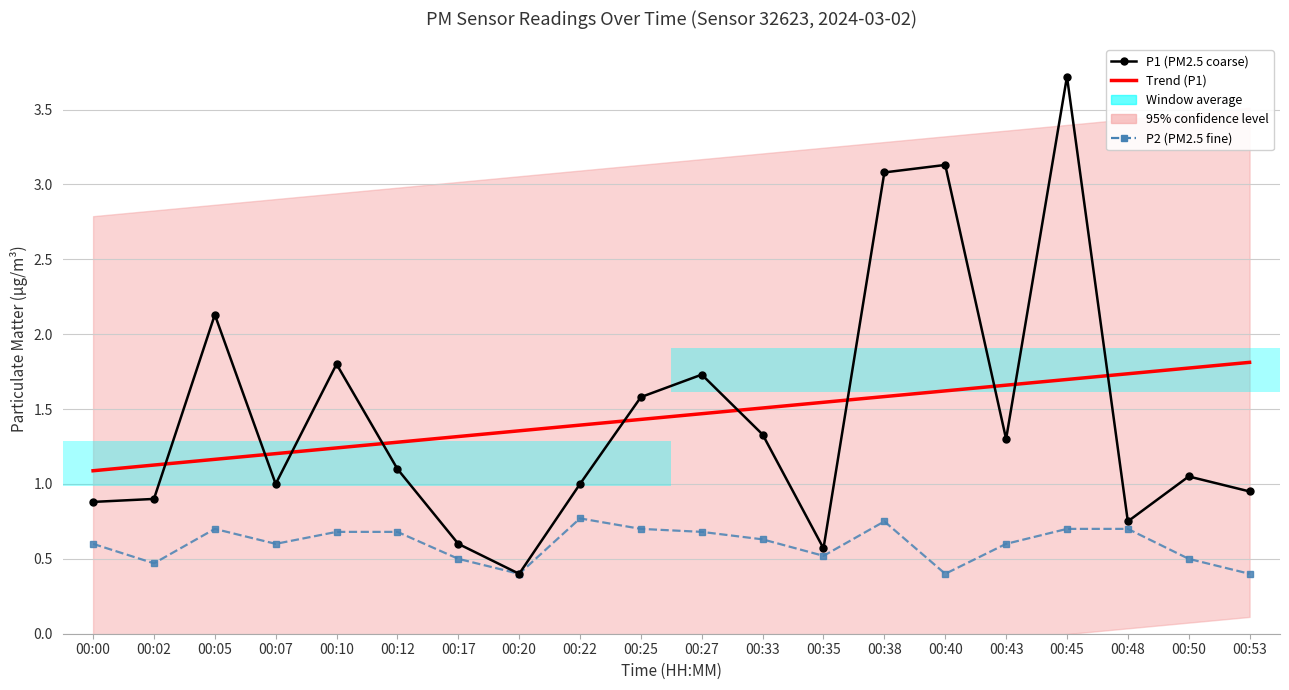

How many P2 values are between 0 and 1?

20